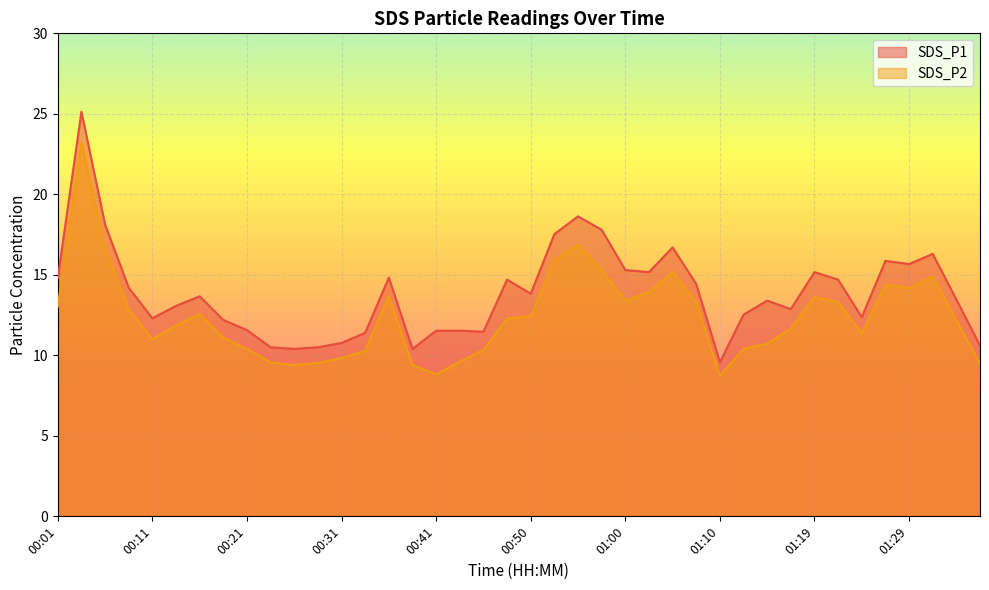

What is the maximum value shown in the chart?

25.1